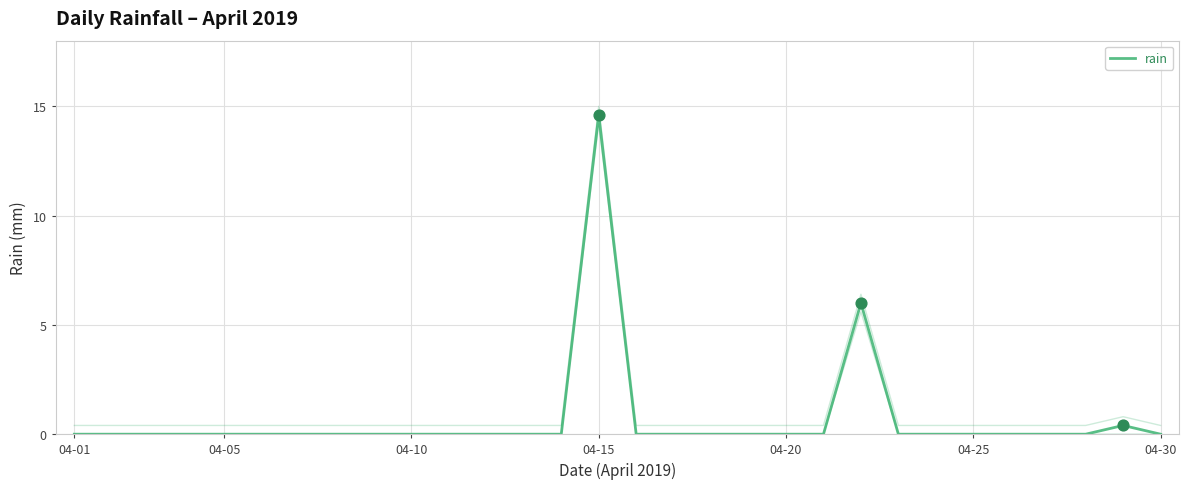

Which has a higher value, 15 or 13?

15